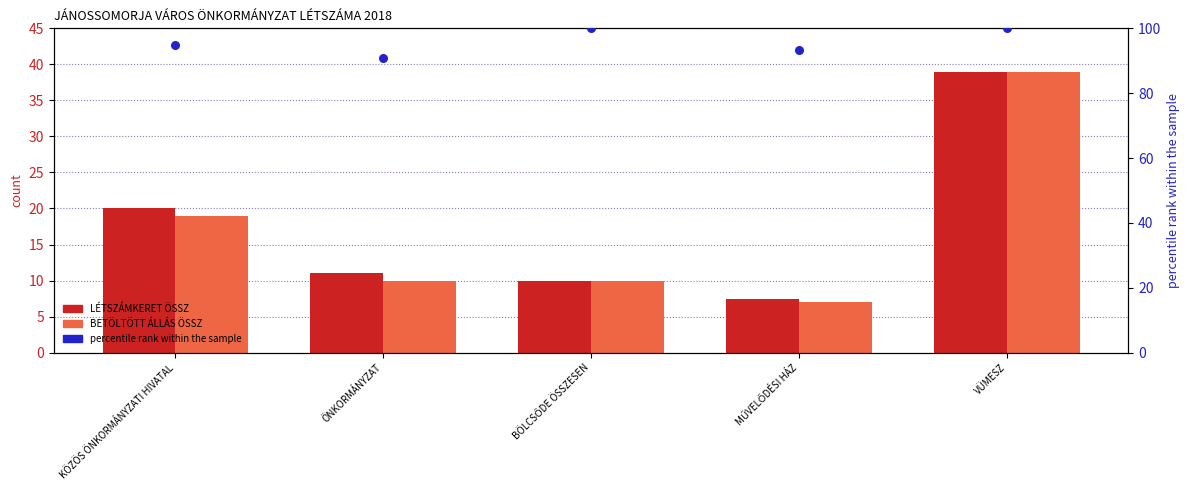

Which series has the widest spread of Y values?

BETÖLTÖTT ÁLLÁS ÖSSZ